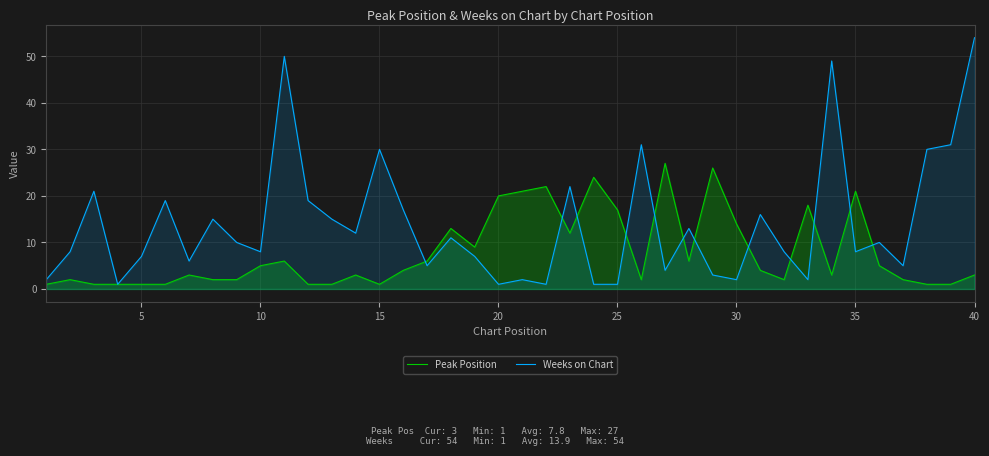

The value of Peak Position at 40 is 3. True or false?

True